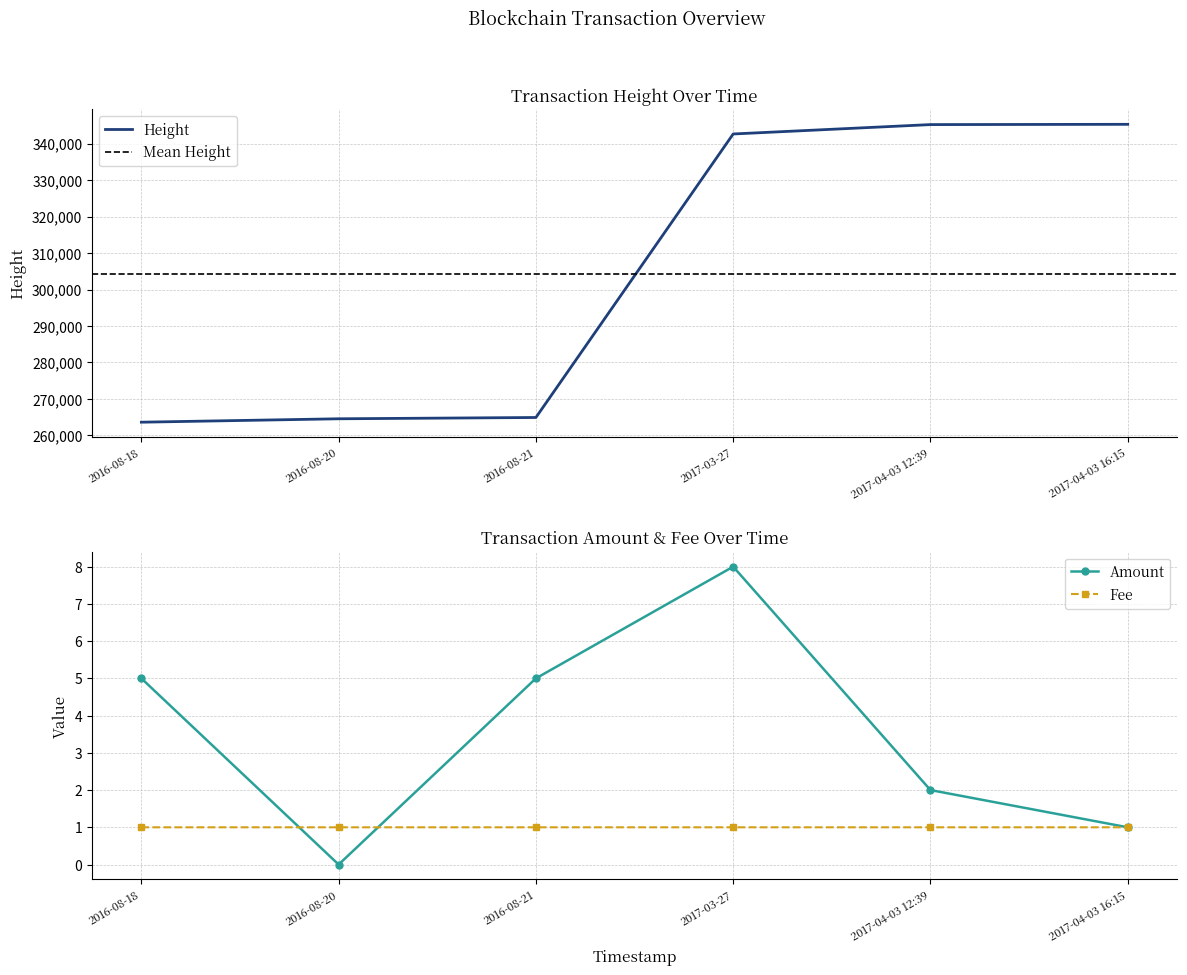

What is the label of the 2nd point from the right?

2017-04-03 12:39